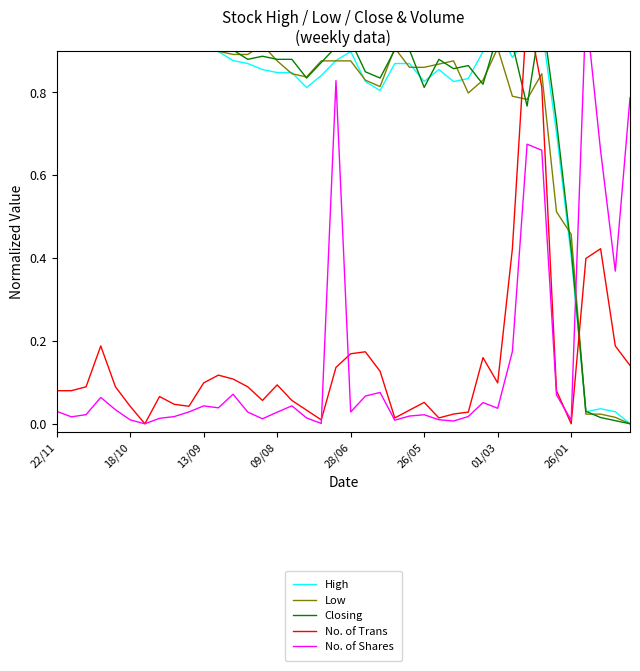

How many values in No. of Shares are above zero?

39